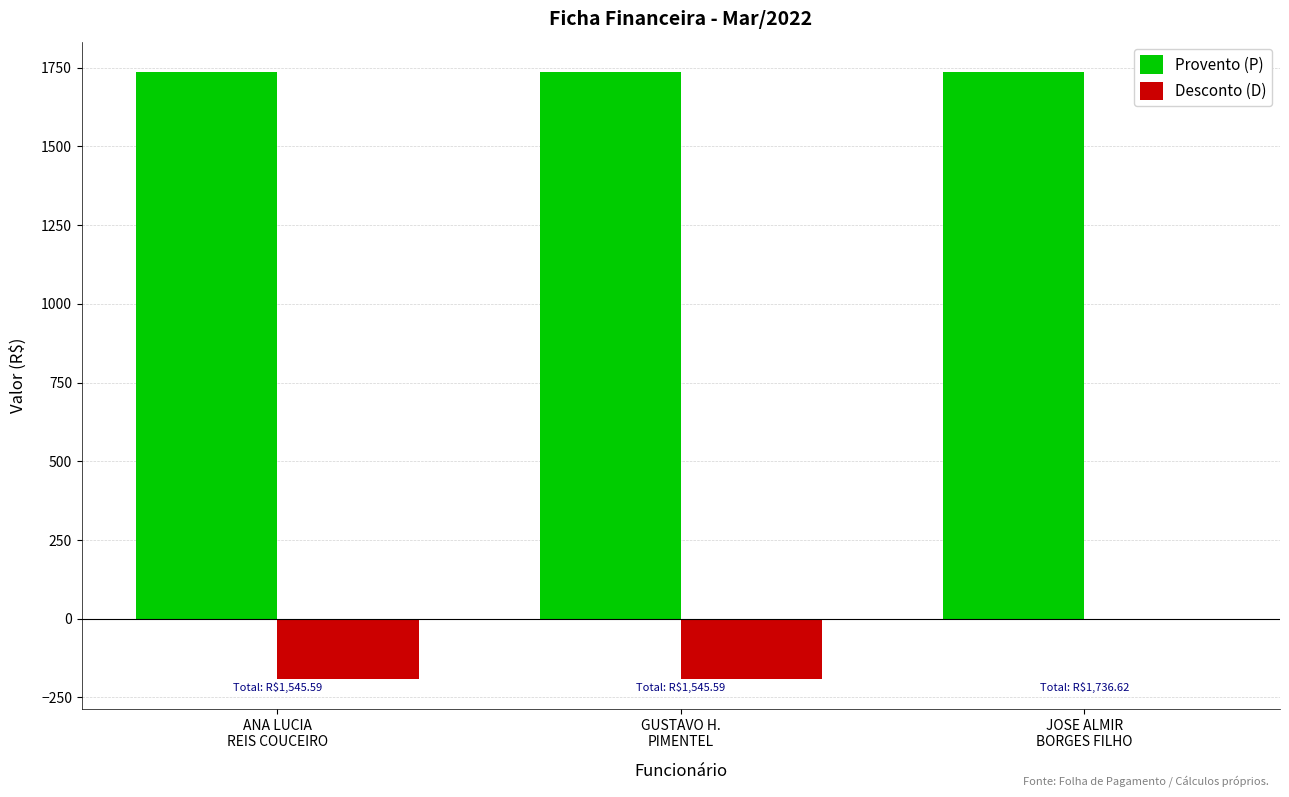

What is the sum of the Provento (P) values at ANA LUCIA
REIS COUCEIRO and GUSTAVO H.
PIMENTEL?

3473.2